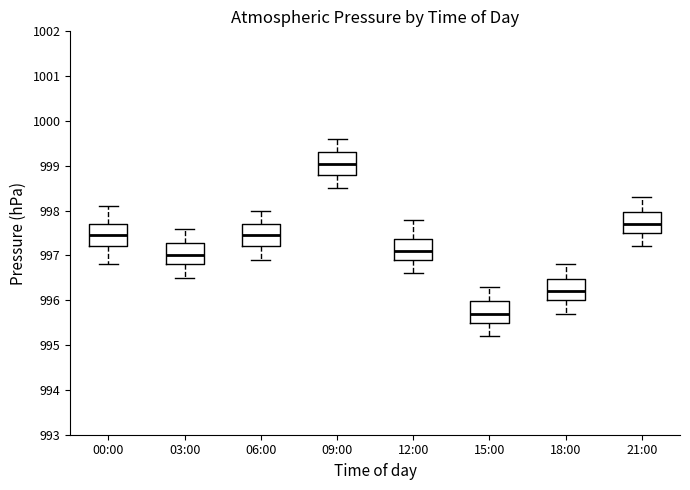

Reading left to right, read every box against the y-axis: the position of its median line, the range the box covers, and the ends of its whiskers. The values are not printed on the chart, so give them approximately, as read against the axis.

00:00: median 997.5, box 997.2 to 997.7, whiskers 996.8 to 998.1
03:00: median 997.0, box 996.8 to 997.3, whiskers 996.5 to 997.6
06:00: median 997.5, box 997.2 to 997.7, whiskers 996.9 to 998.0
09:00: median 999.1, box 998.8 to 999.3, whiskers 998.5 to 999.6
12:00: median 997.1, box 996.9 to 997.4, whiskers 996.6 to 997.8
15:00: median 995.7, box 995.5 to 996.0, whiskers 995.2 to 996.3
18:00: median 996.2, box 996.0 to 996.5, whiskers 995.7 to 996.8
21:00: median 997.7, box 997.5 to 998.0, whiskers 997.2 to 998.3